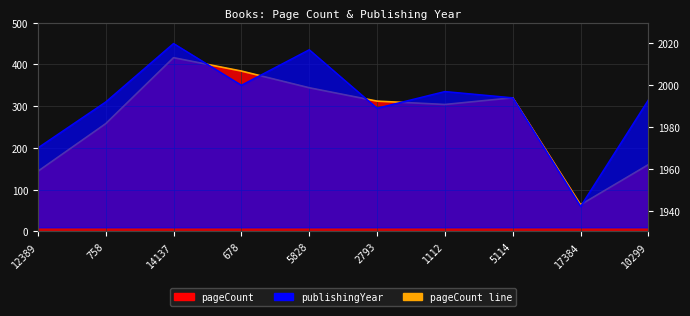

What is the difference between the values at 14137 and 5828?

72